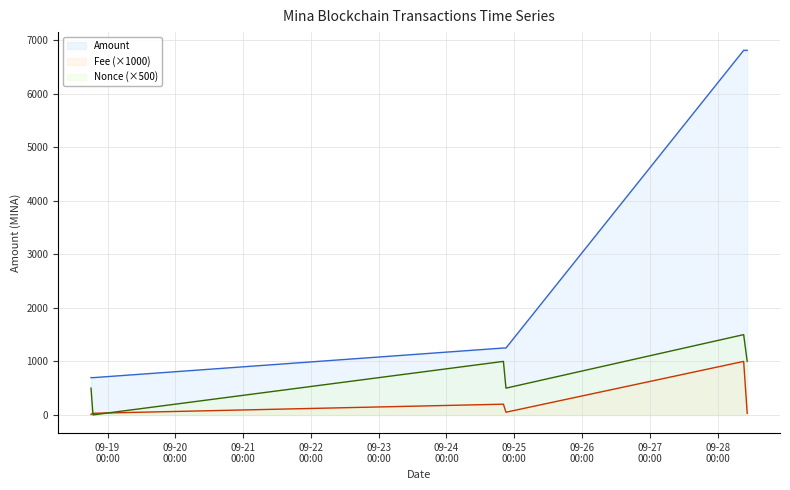

What is the sum of all Amount values?

17519.6